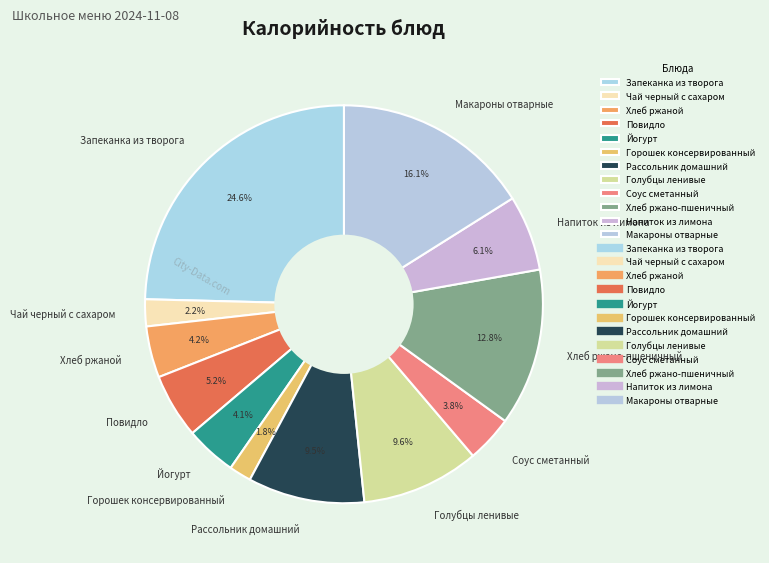

What is the largest slice in the pie chart?

Запеканка из творога